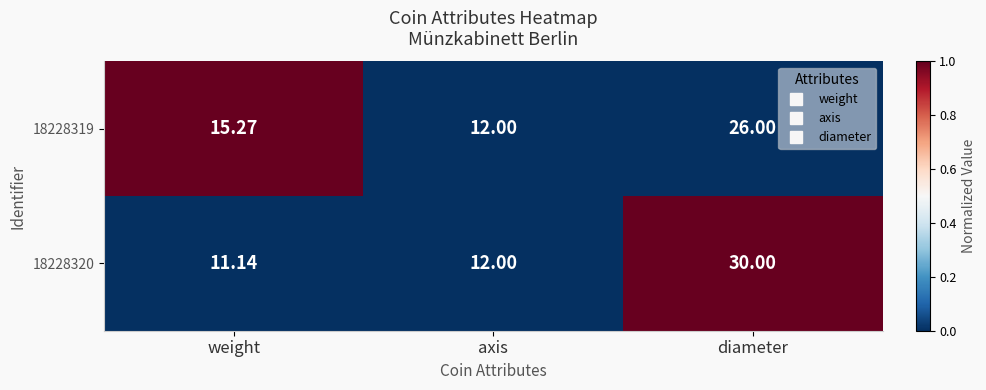

Which label corresponds to the smallest value in the chart?

weight